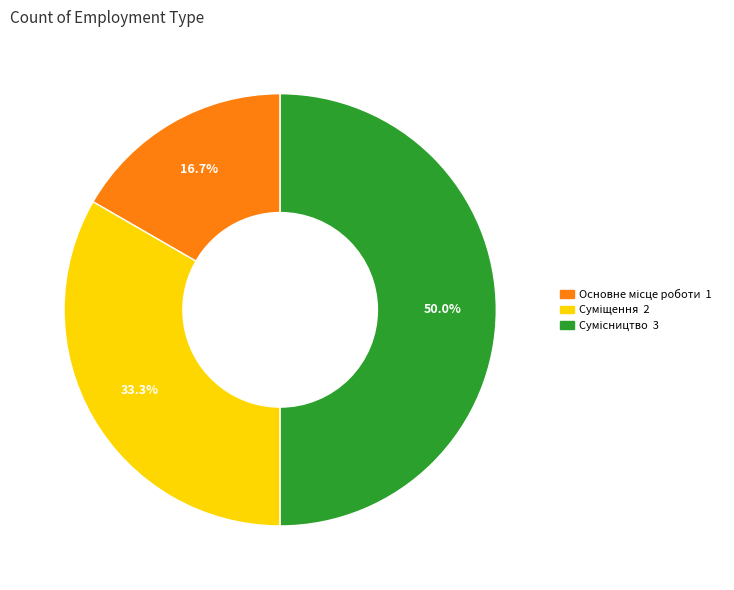

What percentage is NOT represented by Основне місце роботи?

83.3%